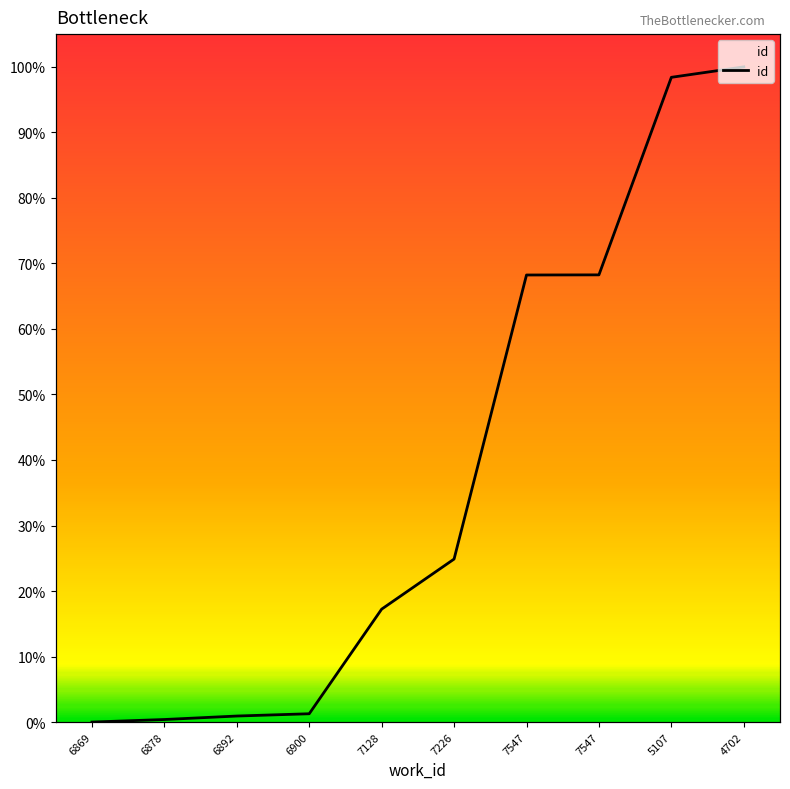

The chart shows a value of 0.6 at 6878. True or false?

False